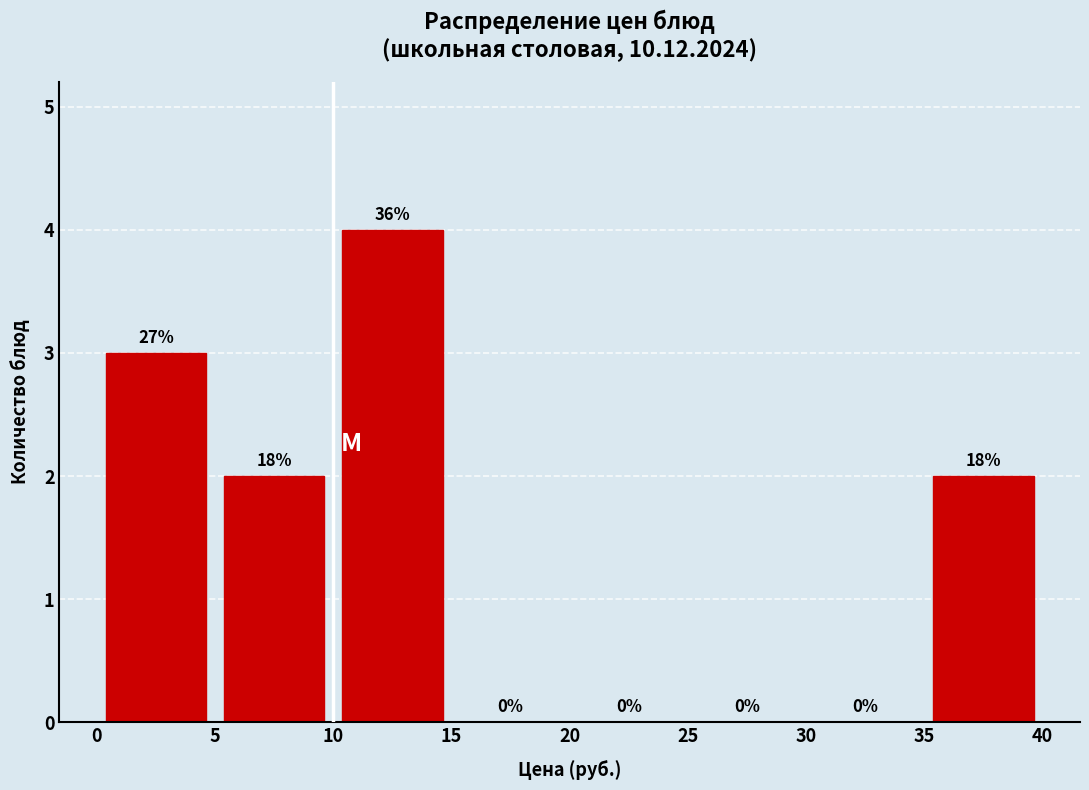

Which range on the x-axis has the tallest bar?

10 to 15